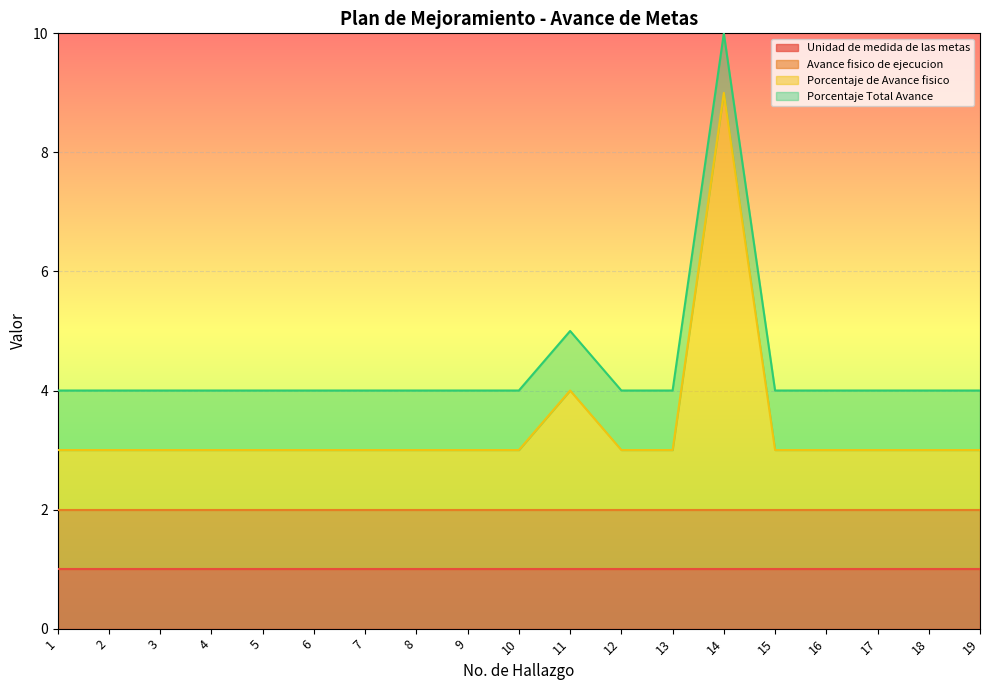

True or false: Unidad de medida de las metas and Avance fisico de ejecucion cross at least once.

False